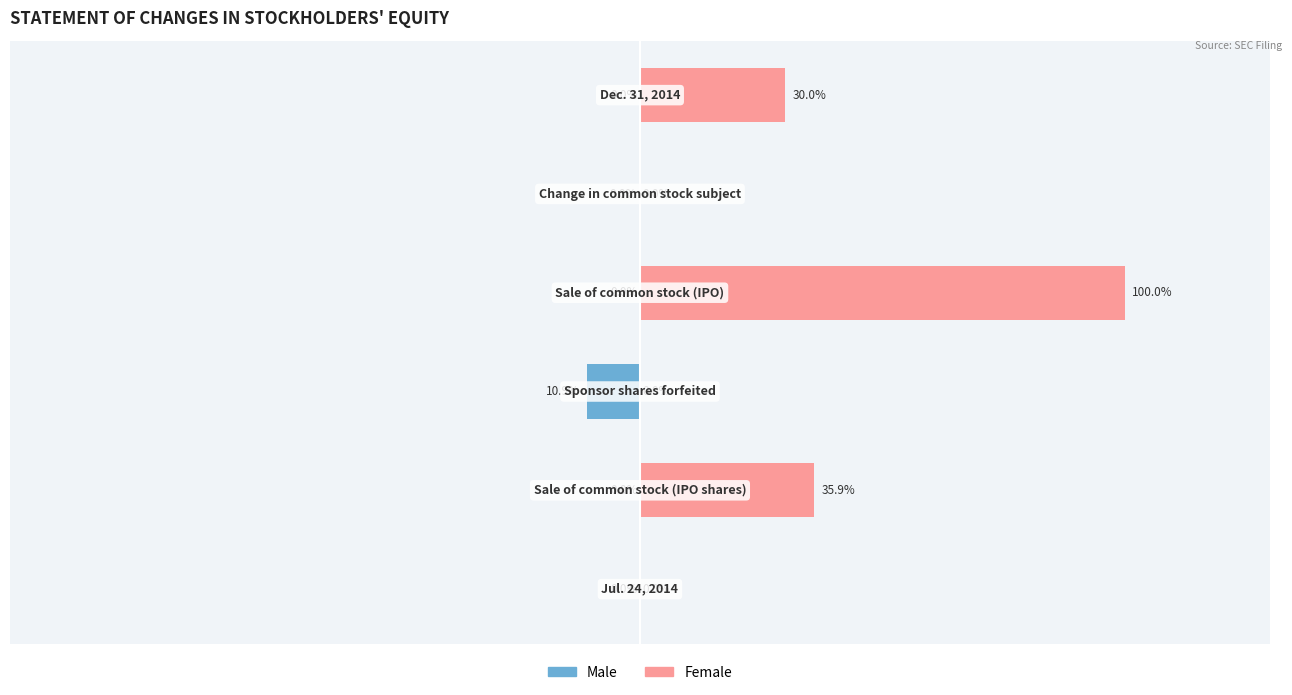

Are the bars grouped side by side (vs. stacked)?

Yes